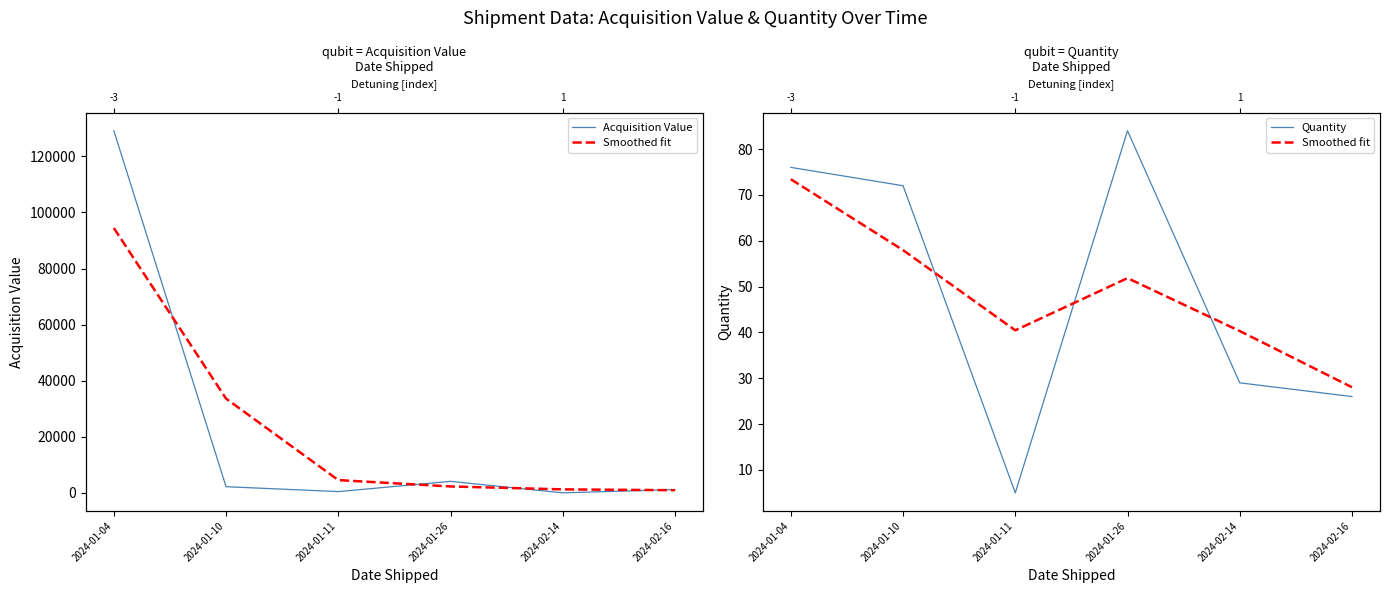

True or false: Quantity has a value of 10.8 at 2024-02-14.

False